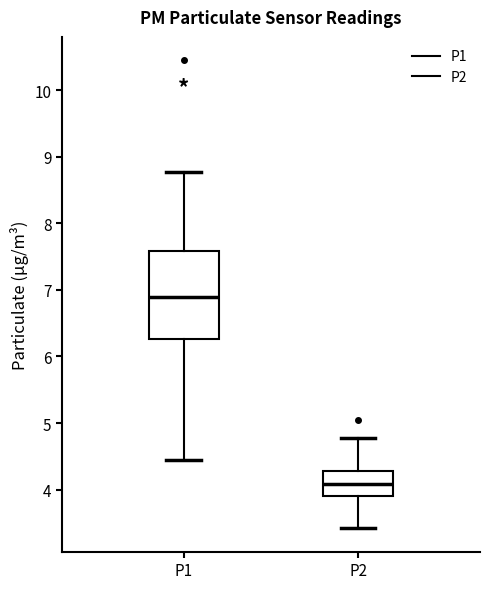

Which box has the highest median line?

P1